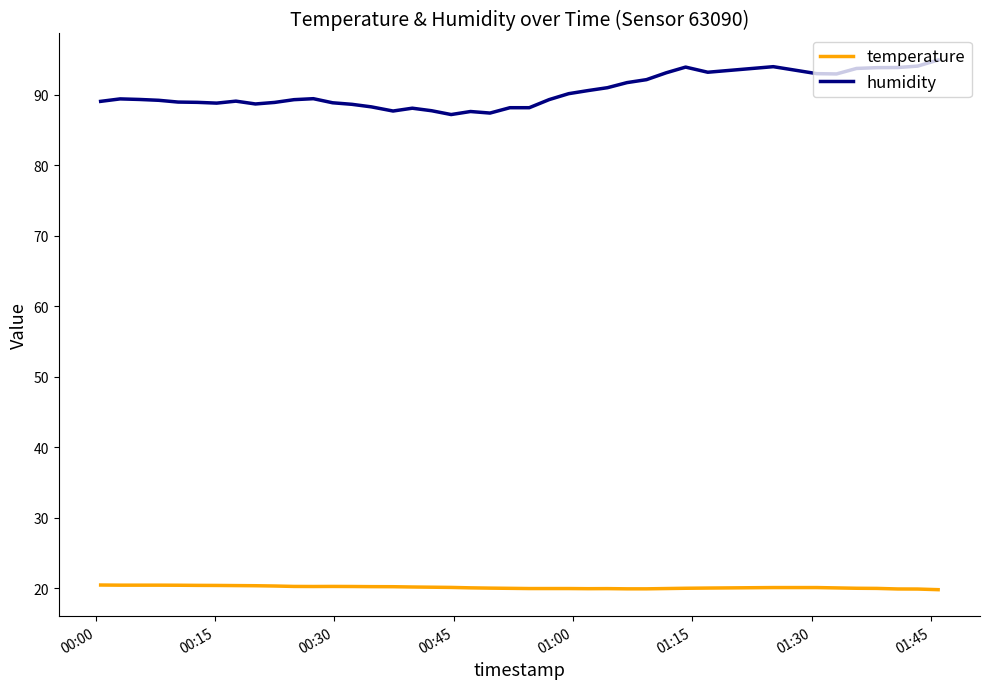

Which series has the largest range (max minus min)?

humidity